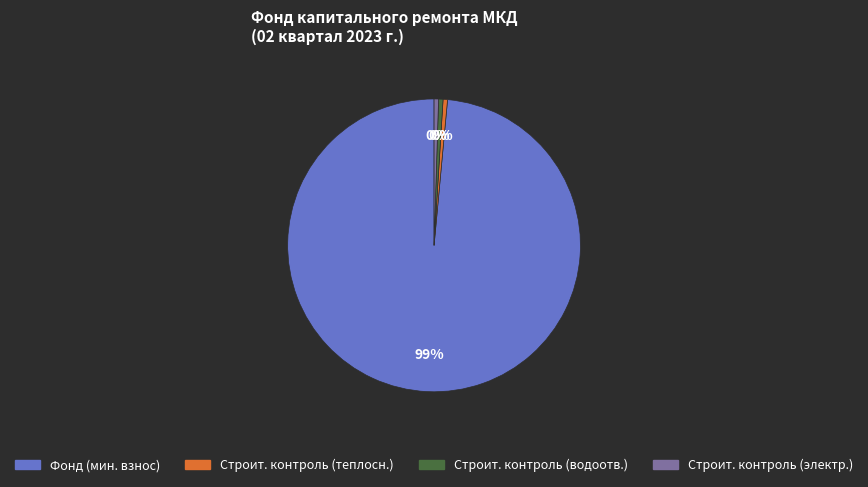

Does any single category account for the majority?

Yes